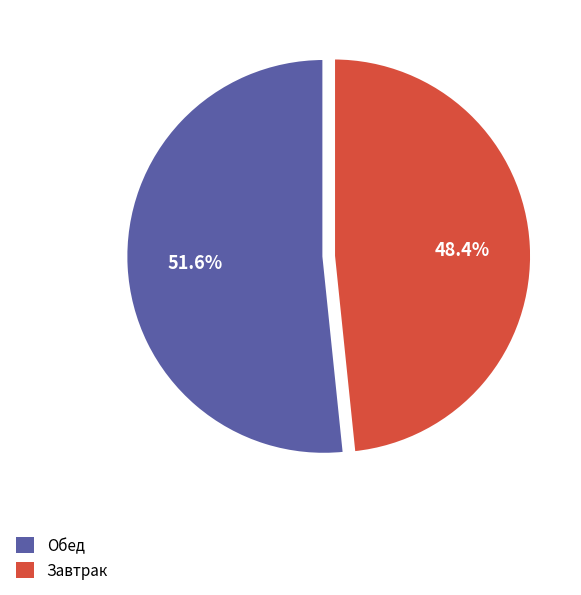

Is there a majority slice in this chart?

Yes